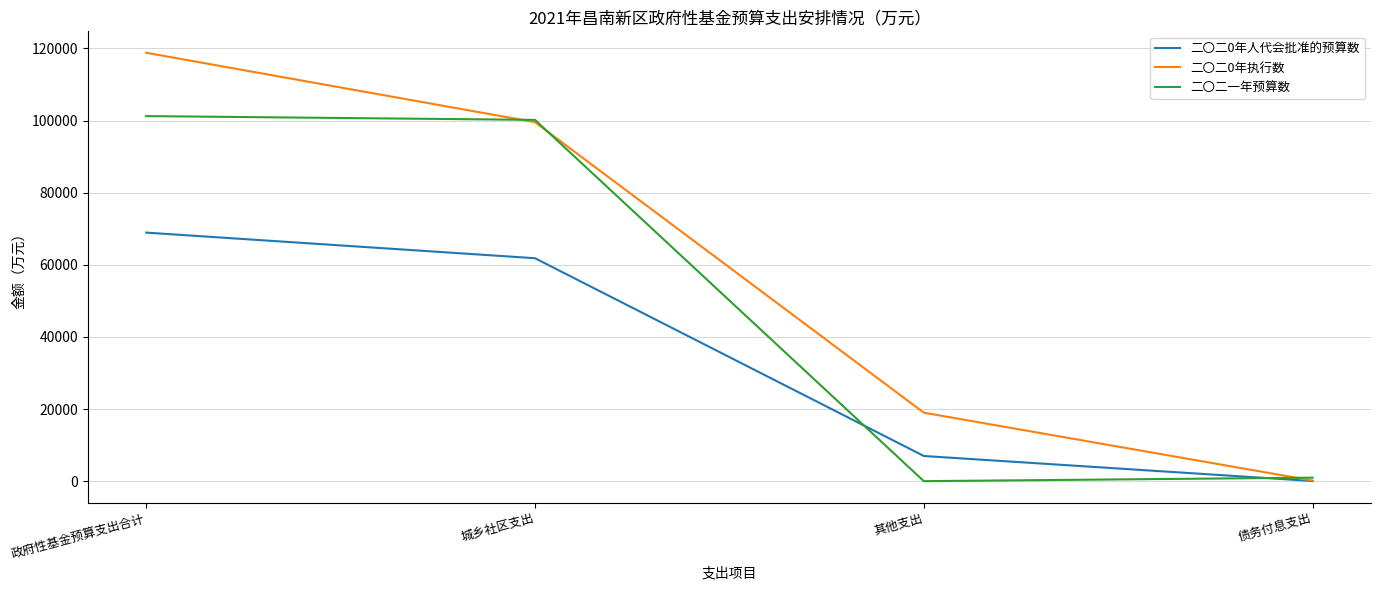

Which series changed the most between 政府性基金预算支出合计 and 其他支出?

二〇二一年预算数